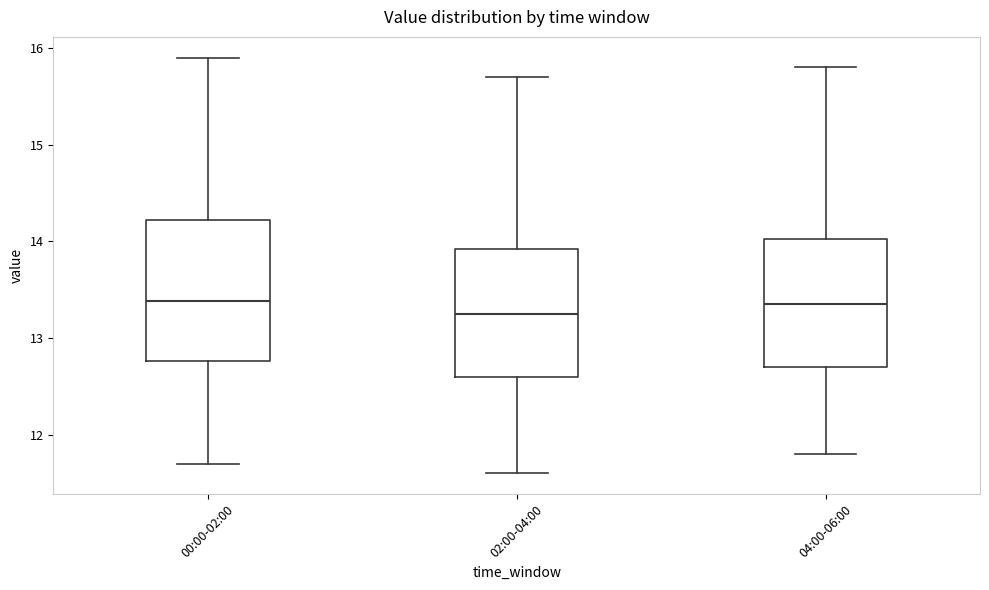

Which box's median line is the lowest?

02:00-04:00